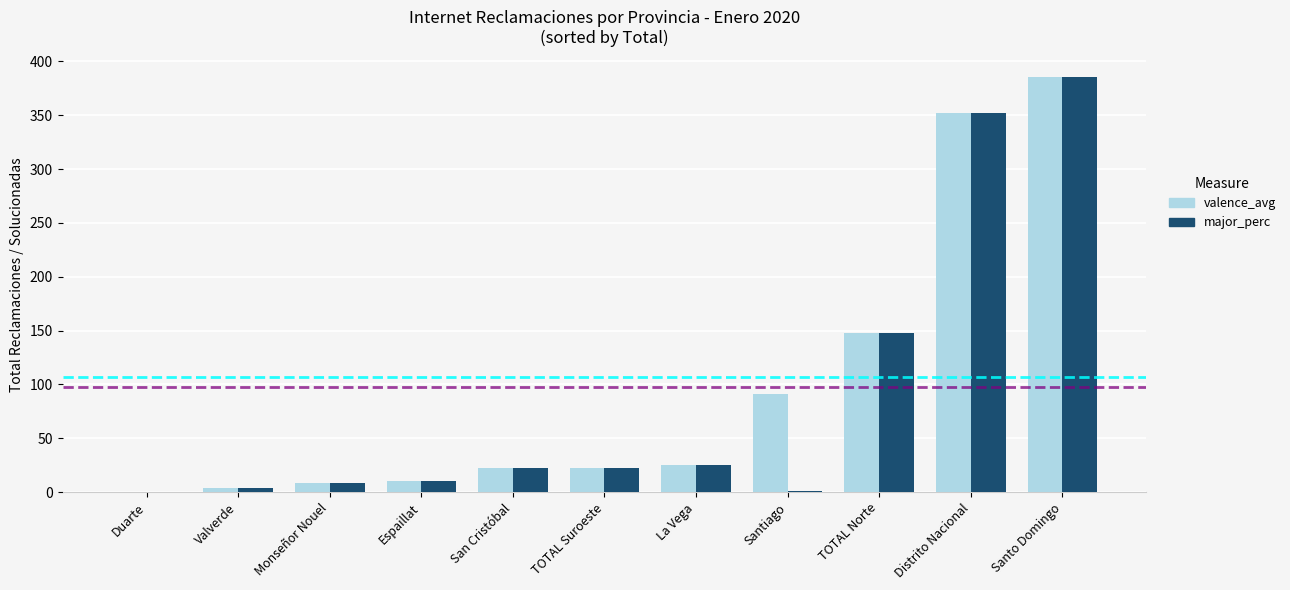

What is the difference between the major_perc values at TOTAL Norte and Duarte?

148